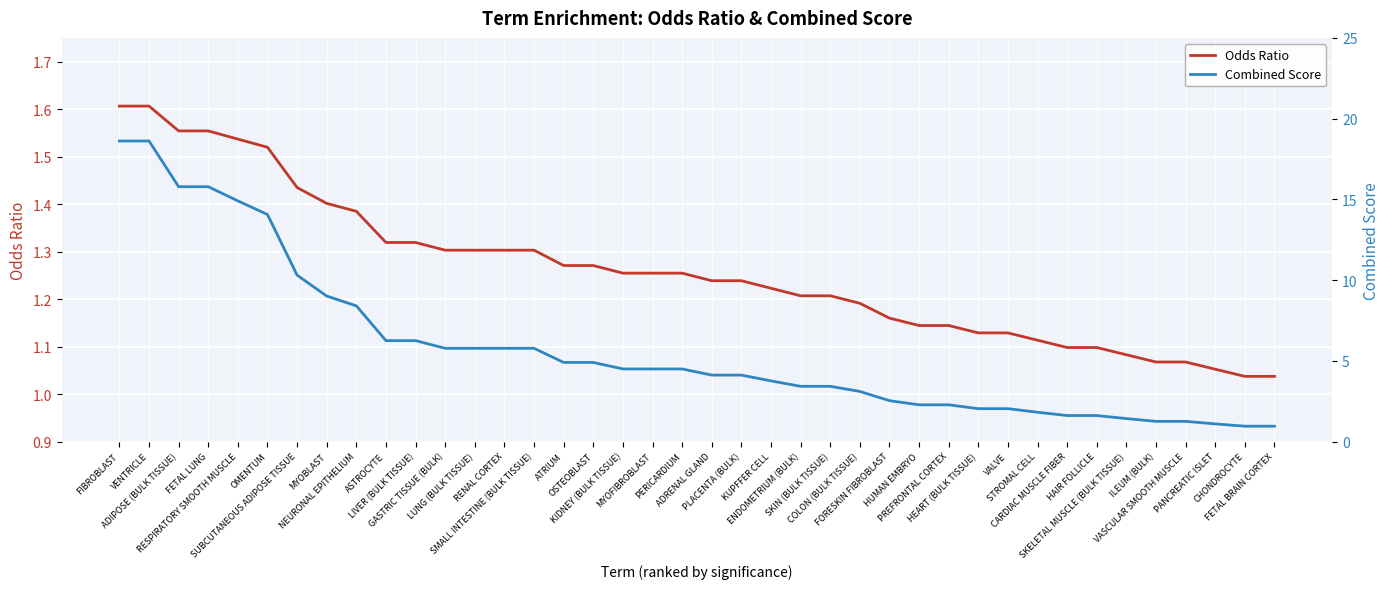

Count the number of categories in the chart.

40